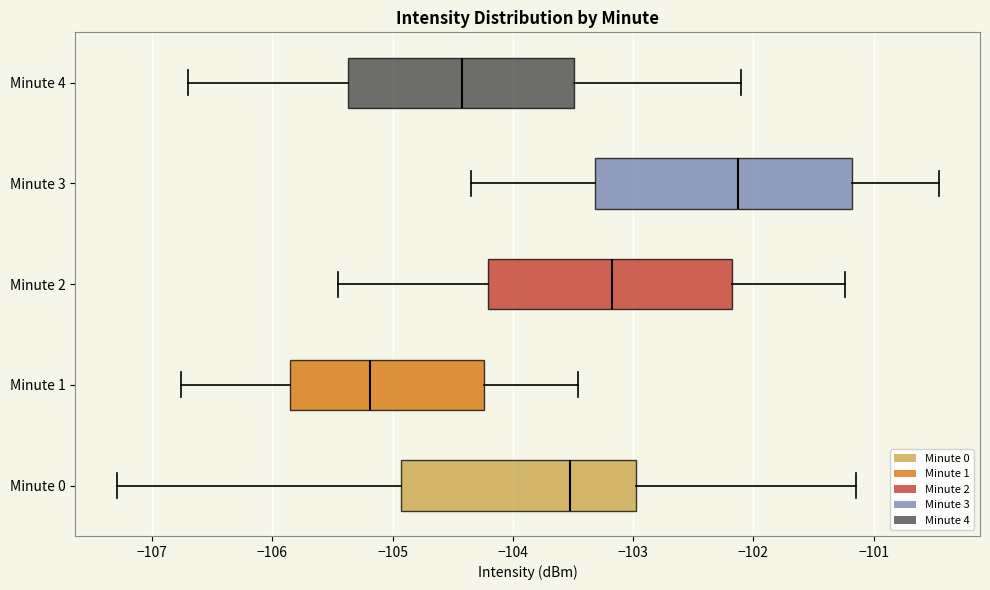

Which box has the furthest to the left median line?

Minute 1